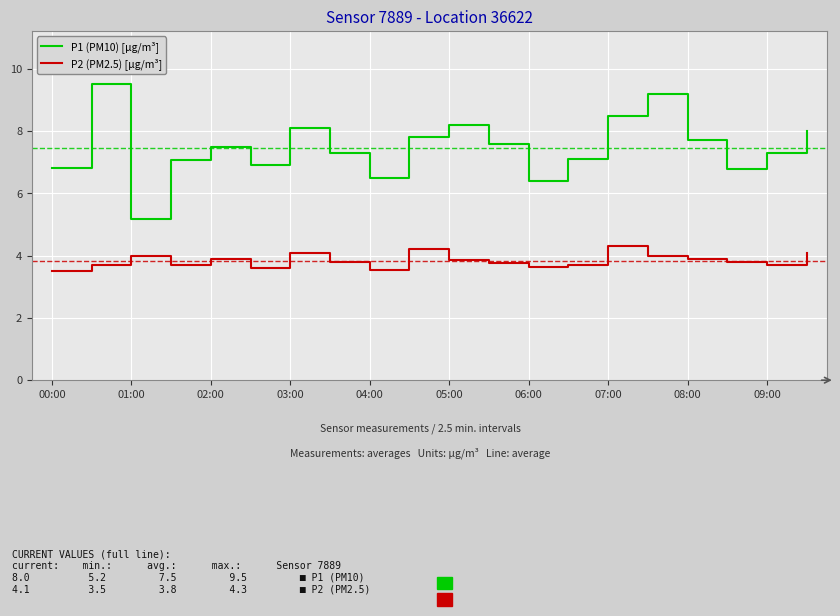

True or false: P2 (PM2.5) [µg/m³] and P1 (PM10) [µg/m³] cross at least once.

False